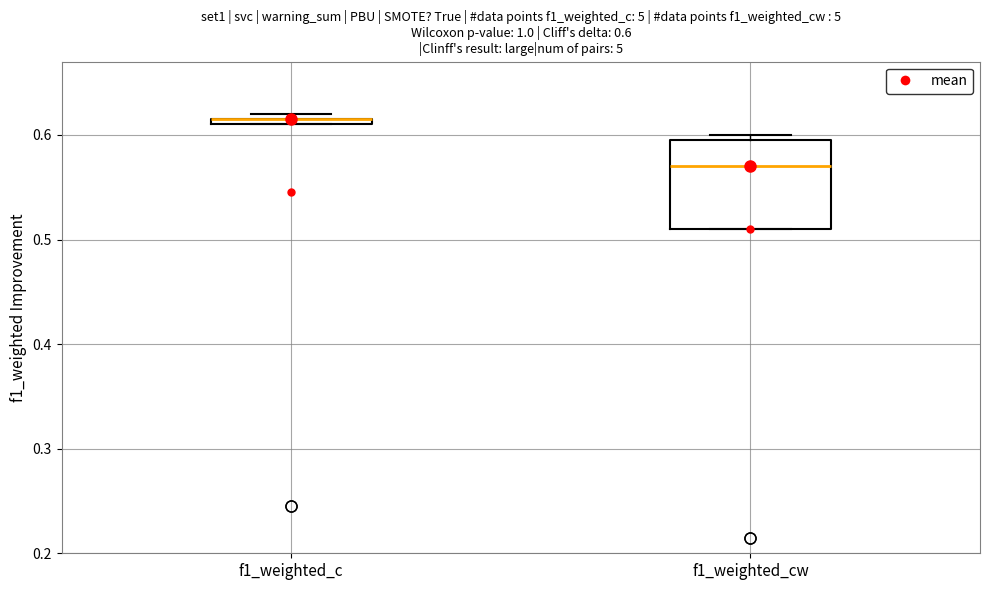

Comparing the boxes themselves (not the whiskers), which one is the tallest?

f1_weighted_cw